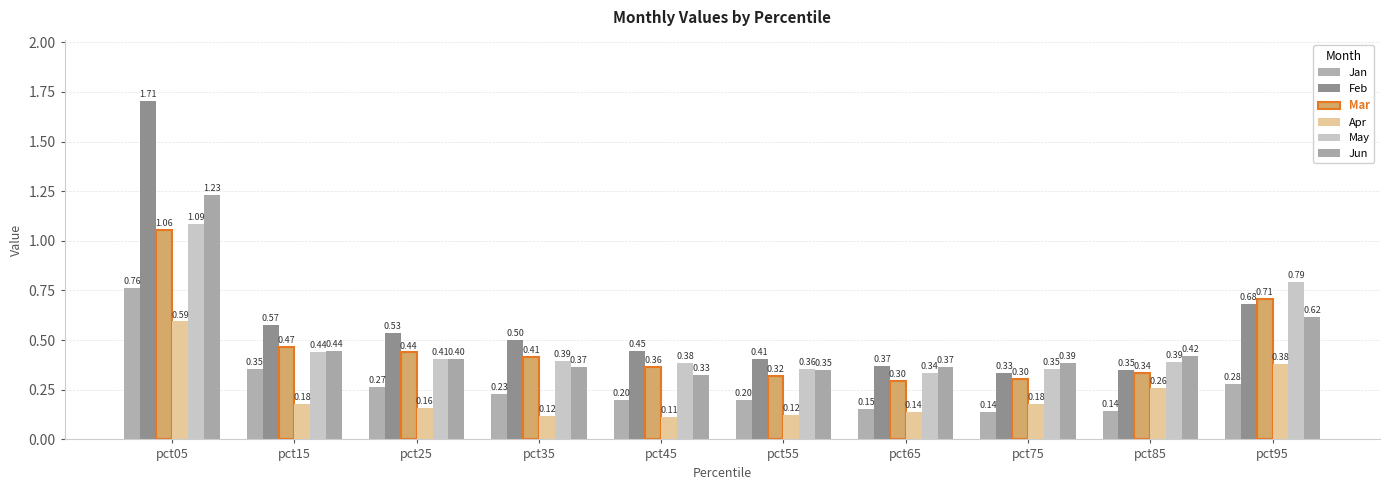

Is it true that May equals 0.2 at pct85?

False